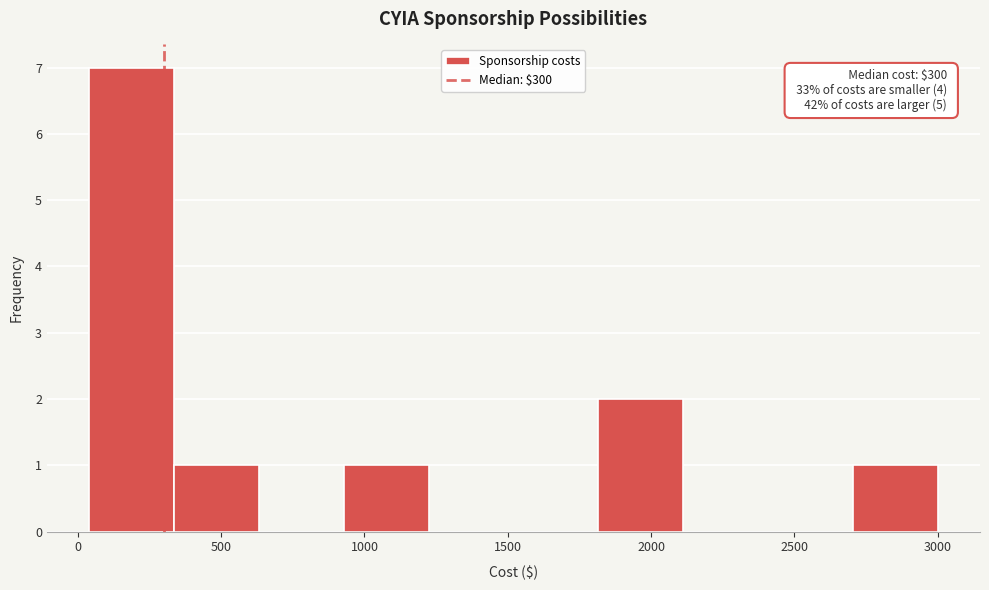

Which range on the x-axis has the tallest bar?

50 to 350